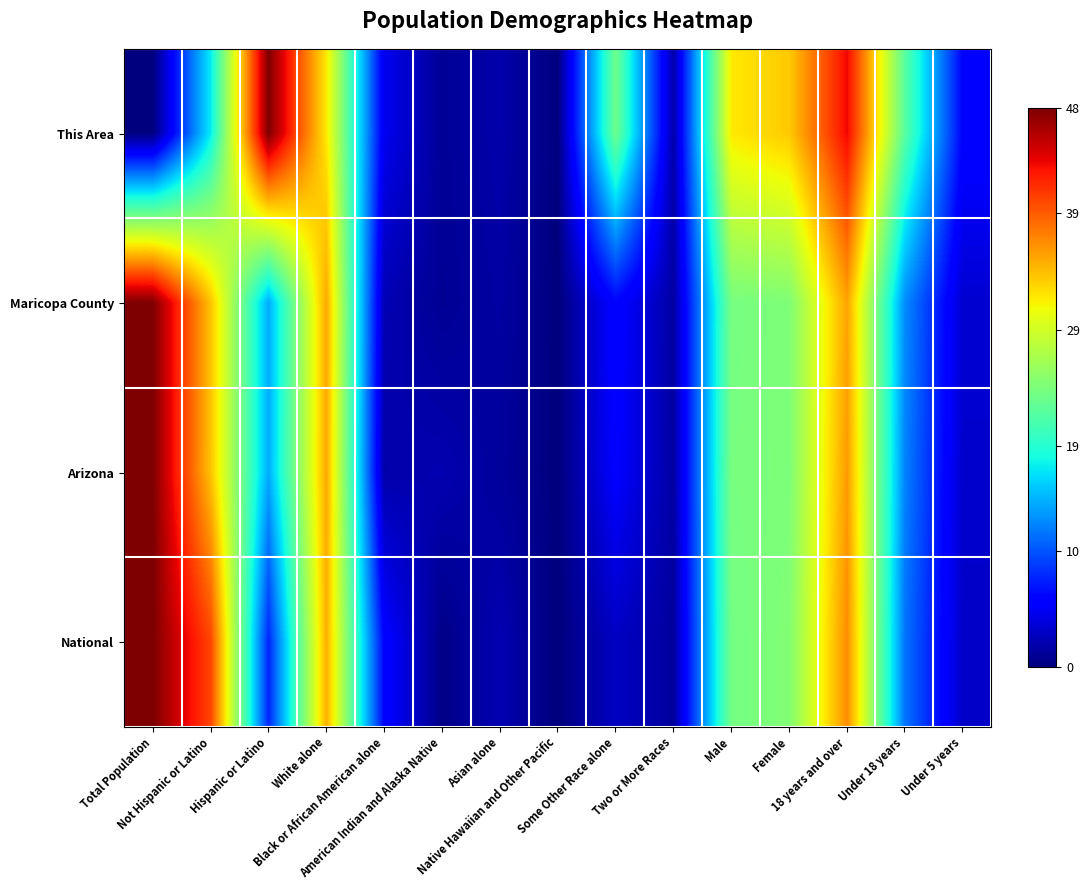

At how many categories does at least one series exceed 44?

2